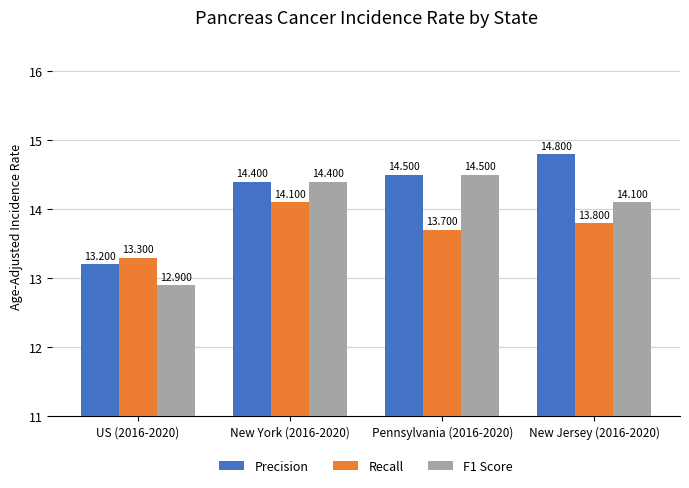

What is the total value across all series at Pennsylvania (2016-2020)?

42.7